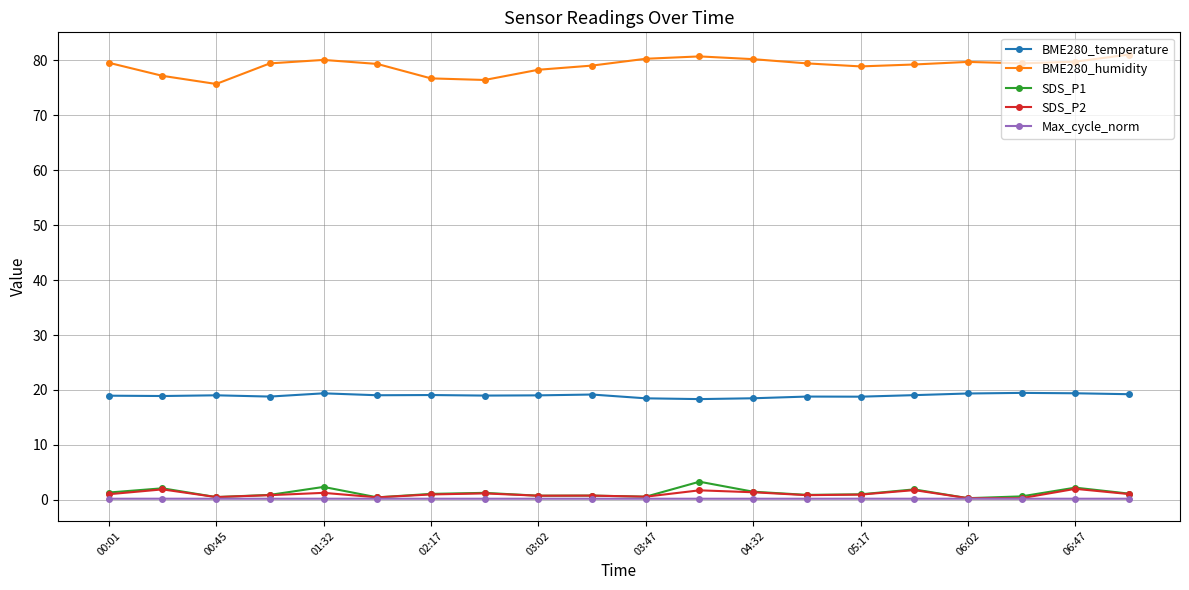

What is the value of the BME280_humidity point at the 4th from the left?

79.5